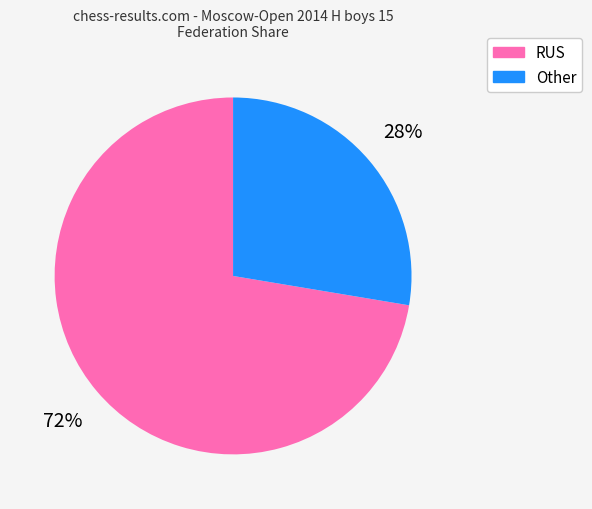

Count the number of slices in the pie.

2